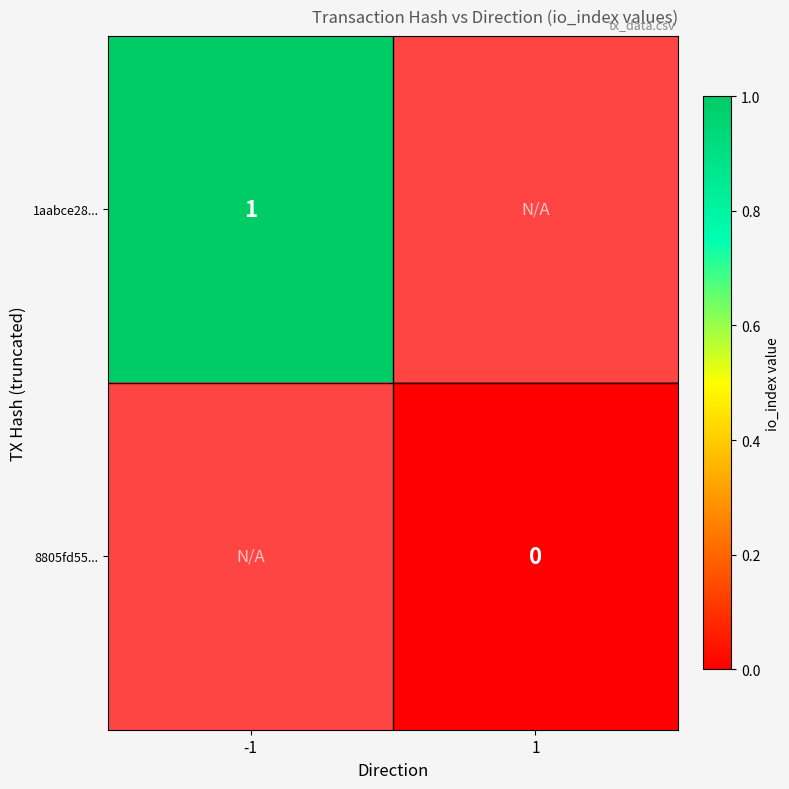

How many categories are shown in the chart?

2